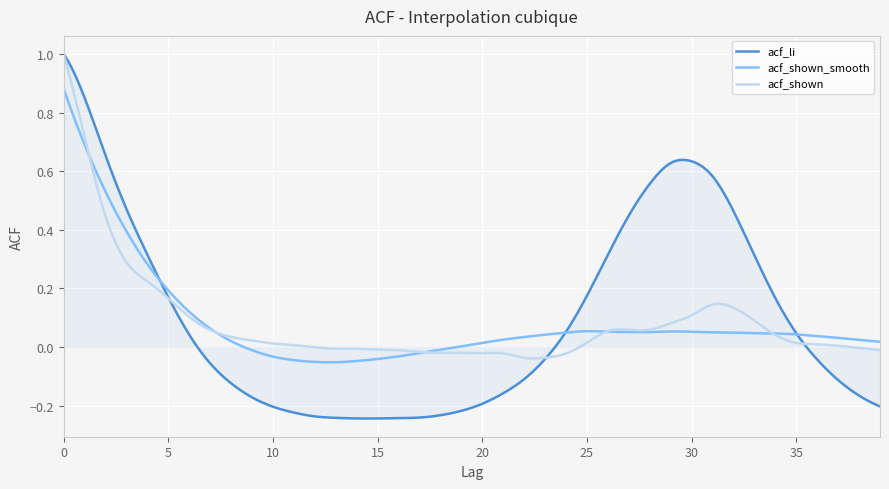

Which series has the largest range (max minus min)?

acf_li